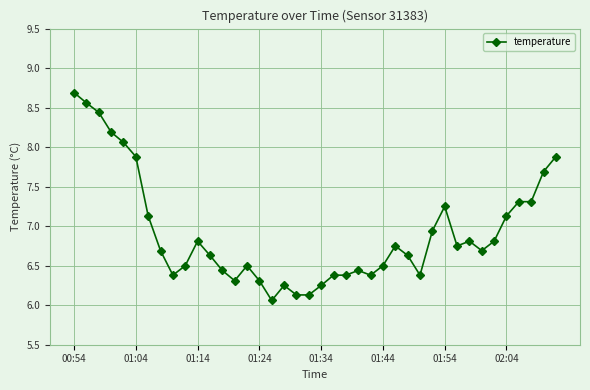

What is the difference between the maximum and minimum values?

2.6